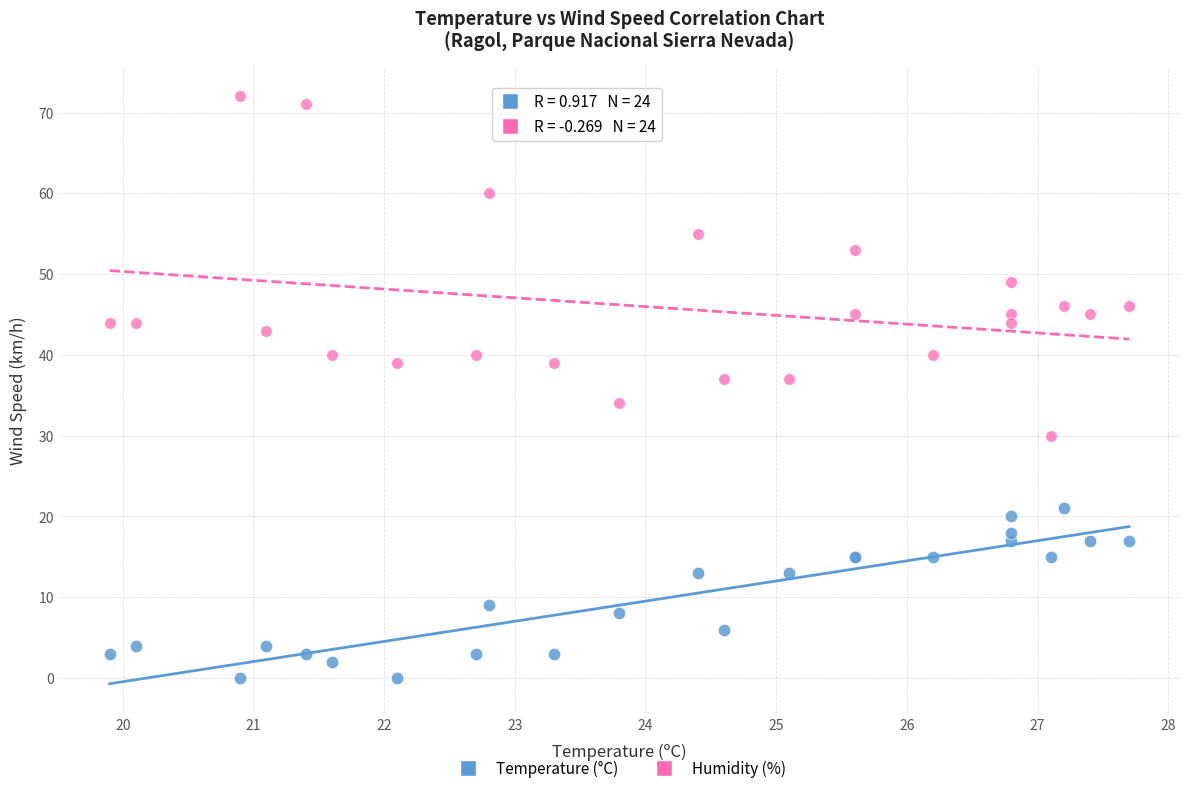

Which series has the widest spread of Y values?

Humidity (%)